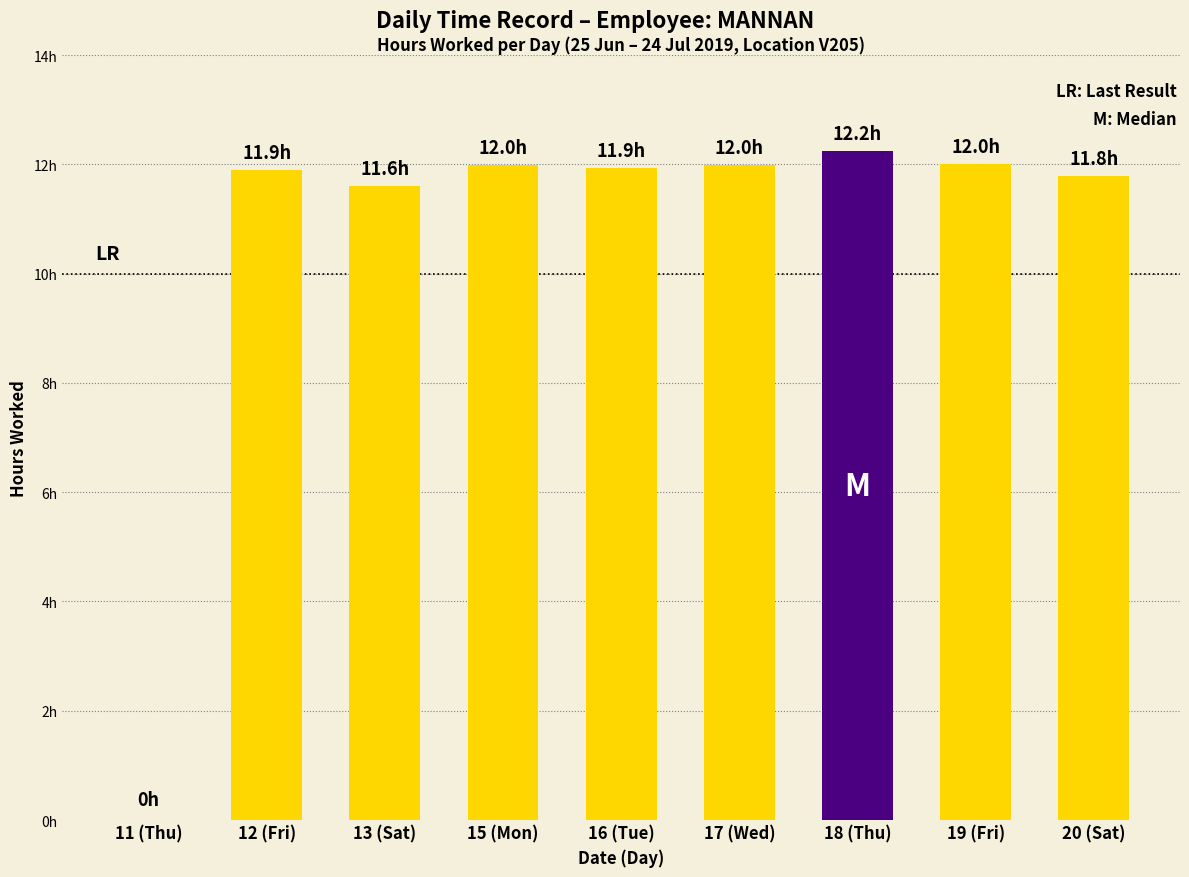

What is the difference between the second highest and minimum values?

12.0